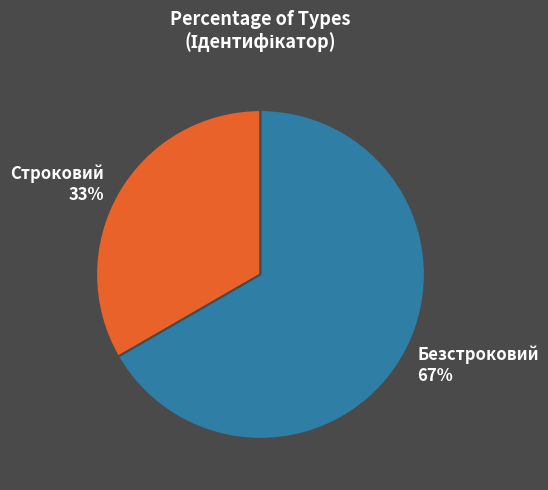

Between Строковий and Безстроковий, which is larger?

Безстроковий